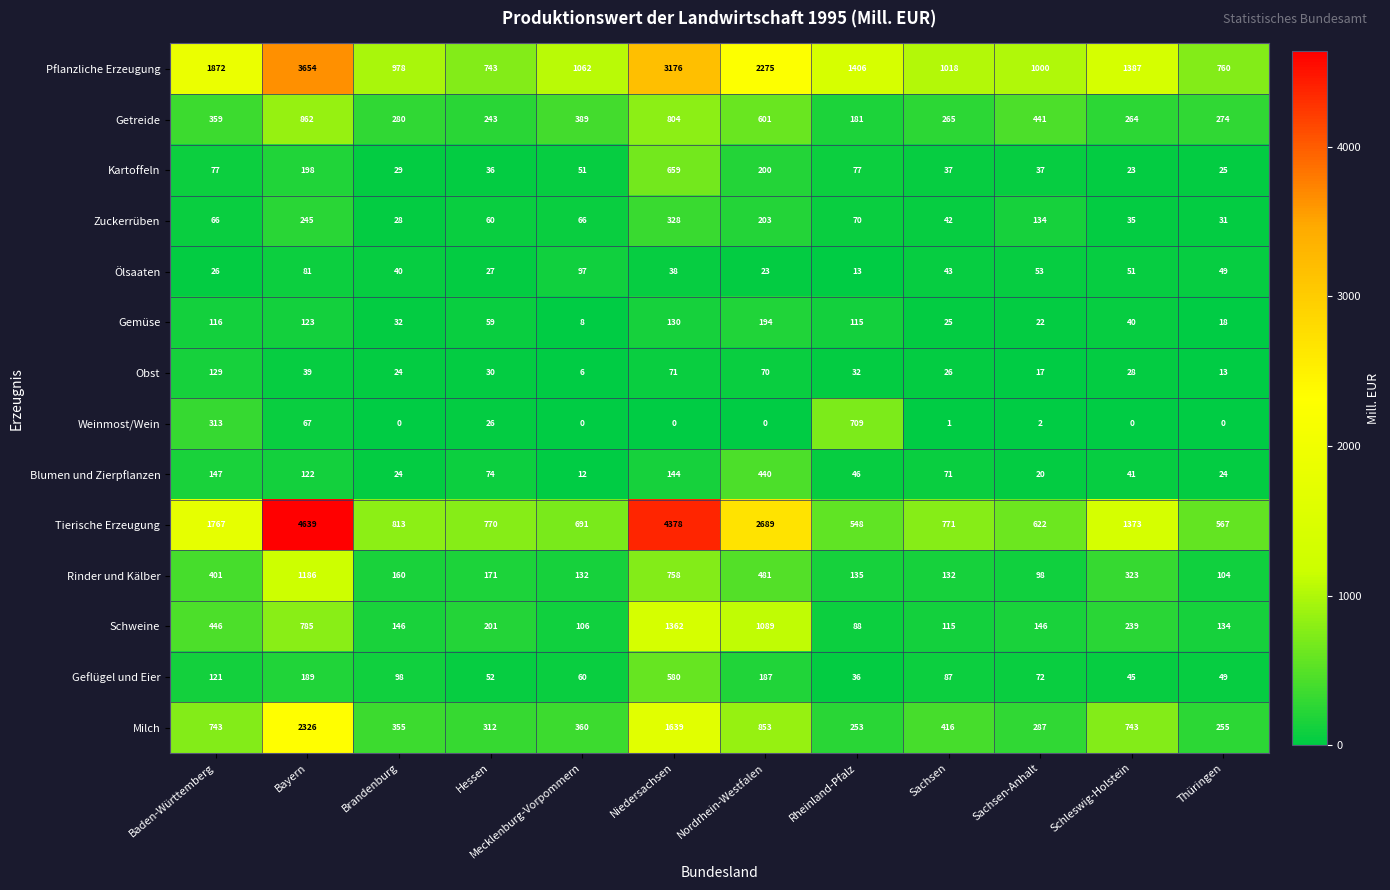

Which series changed the most between Baden-Württemberg and Sachsen?

Tierische Erzeugung